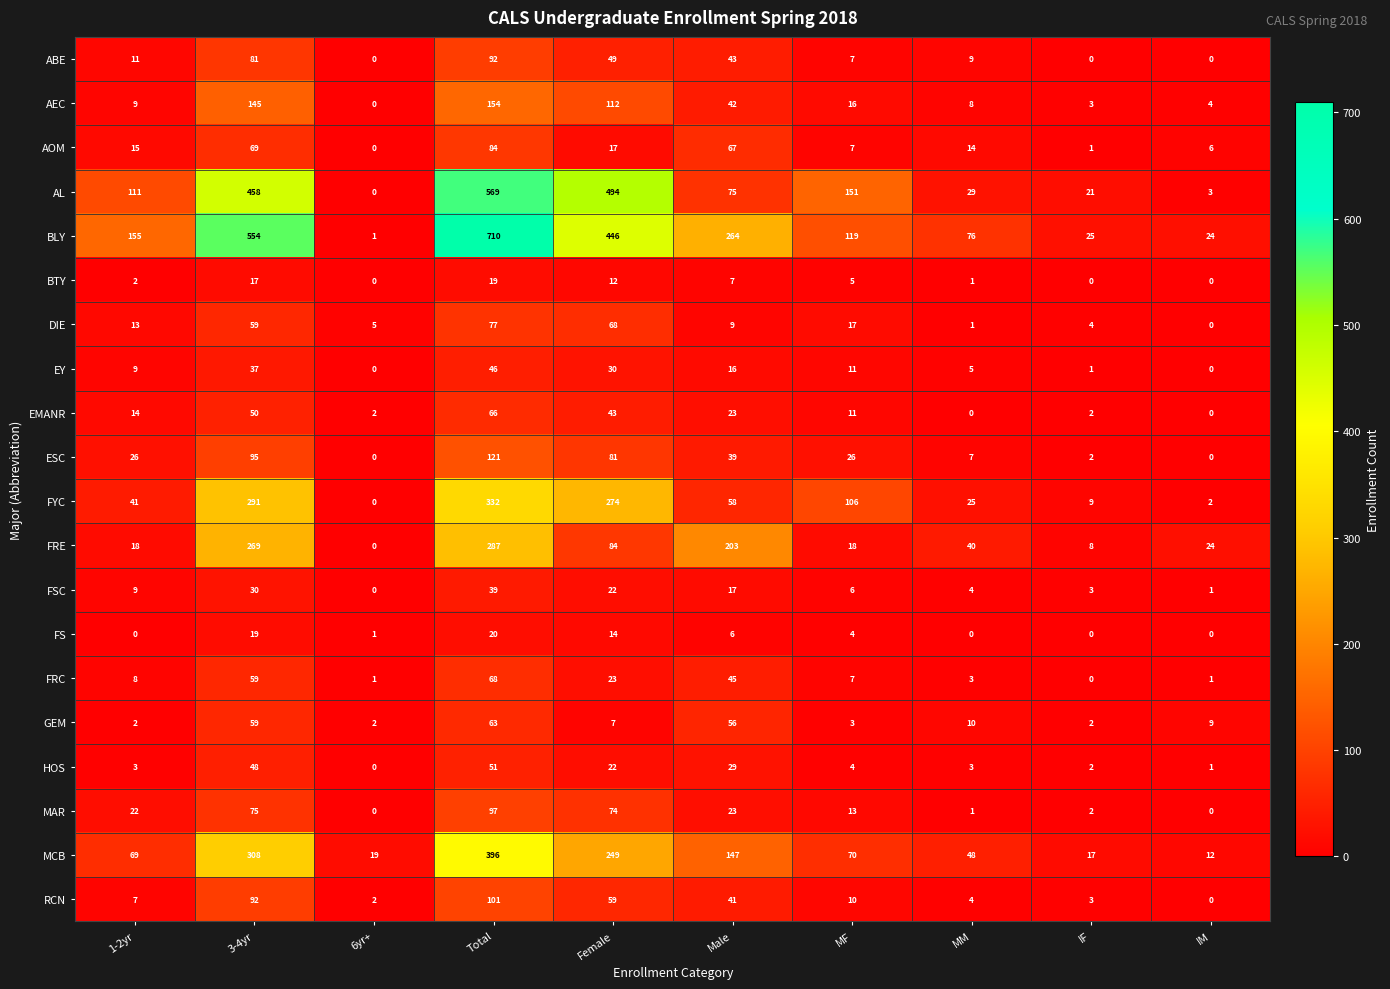

What is the total value across all series at 1-2yr?

544